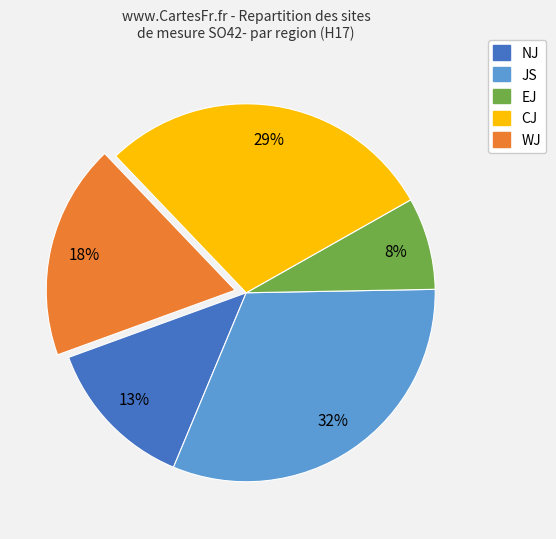

How many segments does this pie chart have?

5